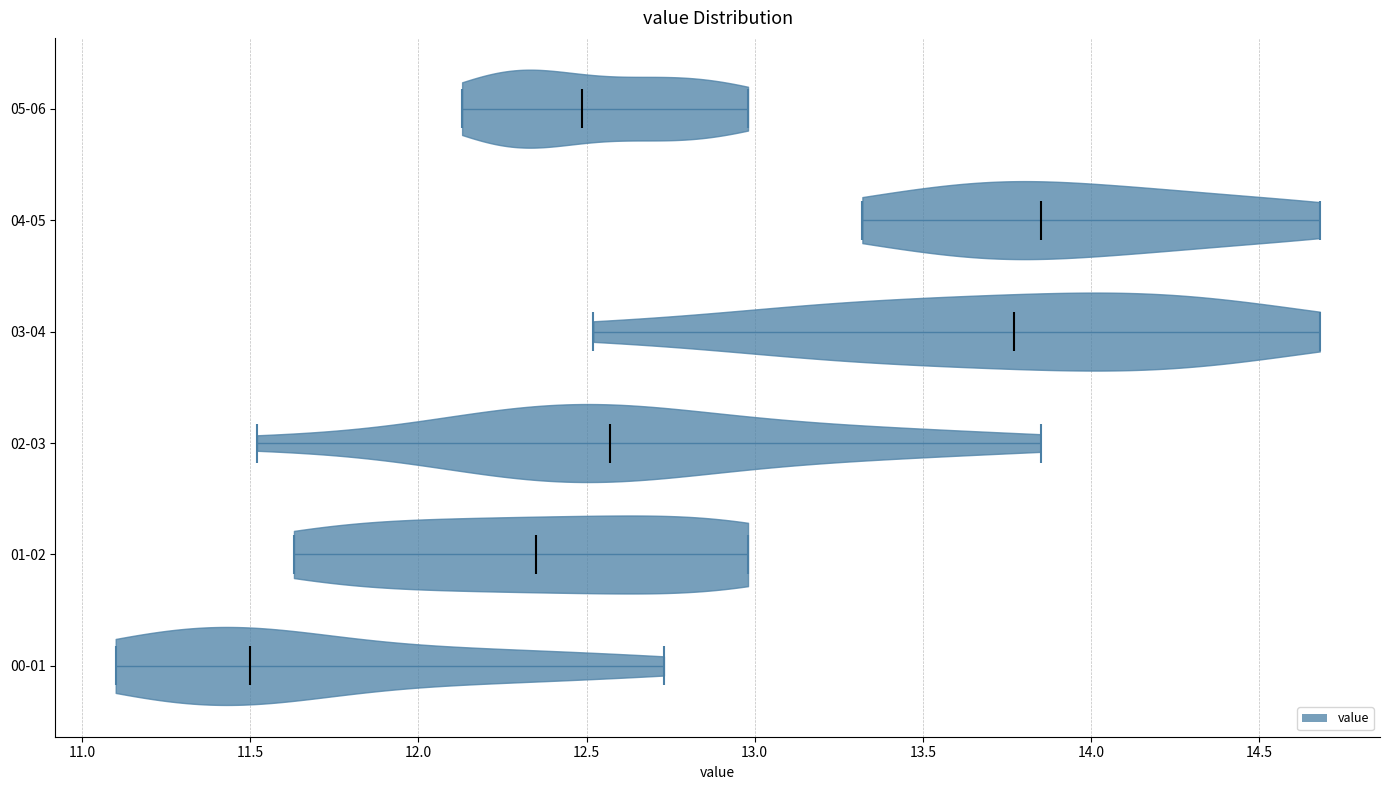

Where does the median line of the violin for 04-05 sit on the x-axis? The values are not printed on the chart, so give them approximately, as read against the axis.

13.85